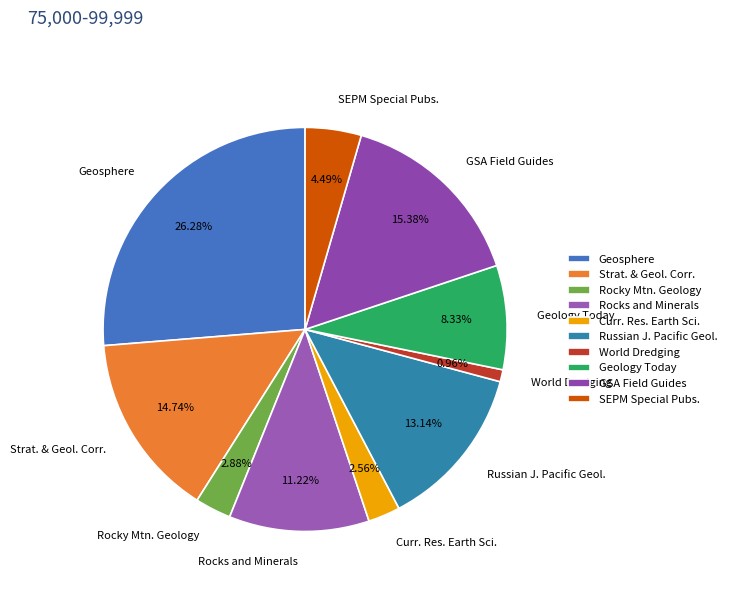

To the nearest percent, what is the difference between the largest and smallest slice percentages?

25%